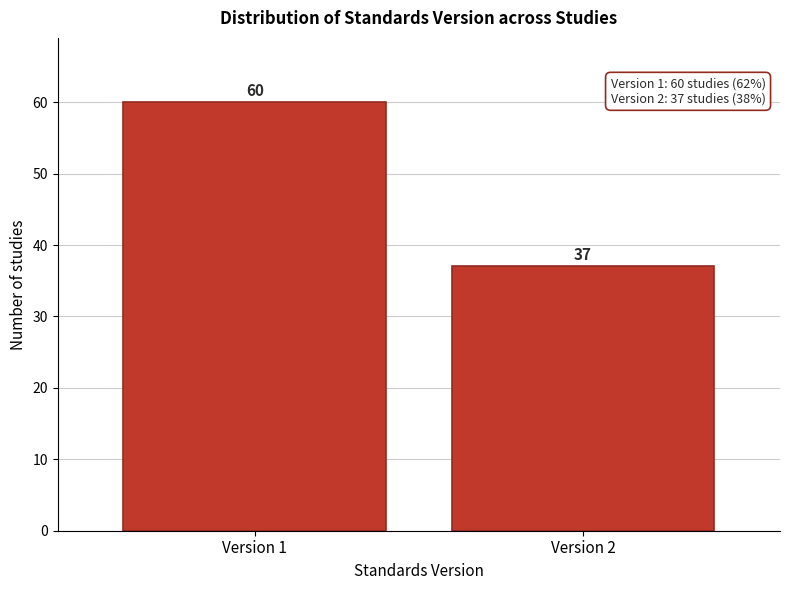

Reading left to right, transcribe all the data shown in this chart.

Version 1=60	Version 2=37